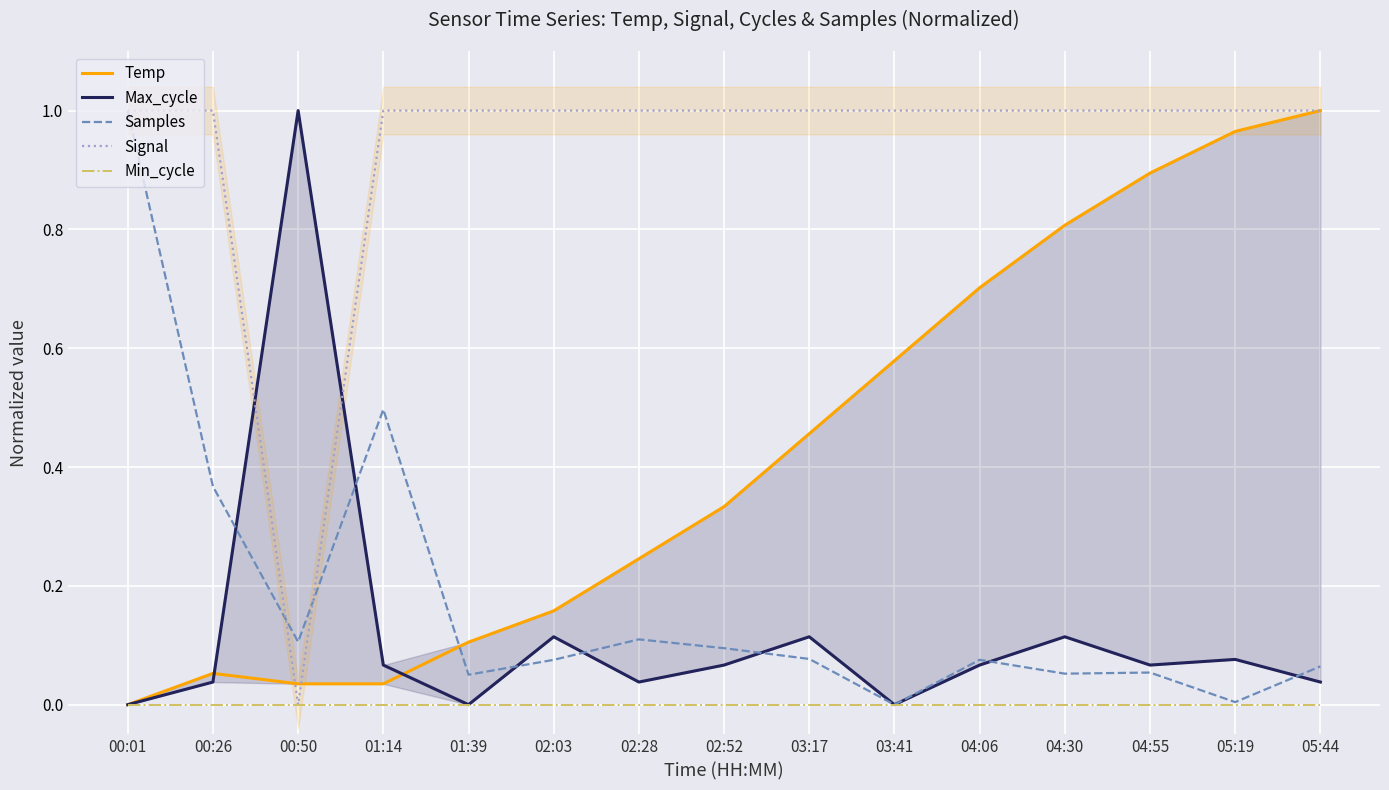

How many interior local peaks does the Temp series have?

1